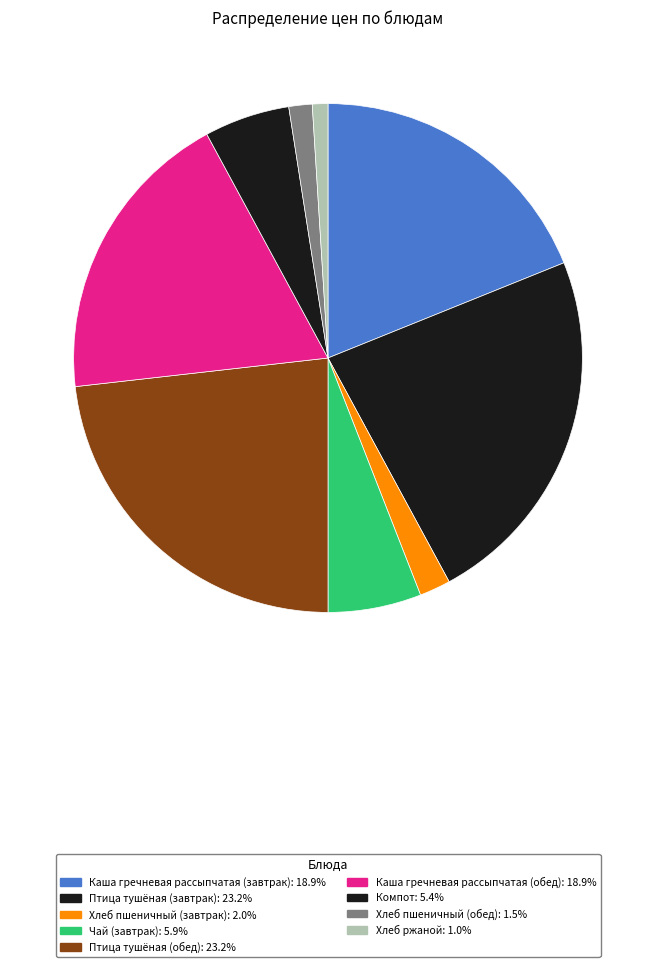

Count the number of slices in the pie.

9